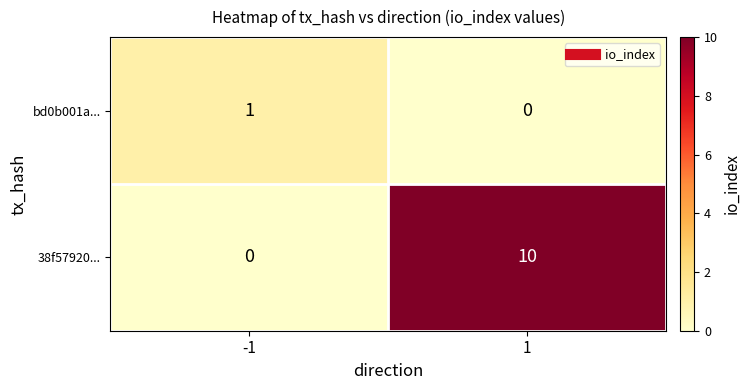

At which category is the sum across all series the highest?

1